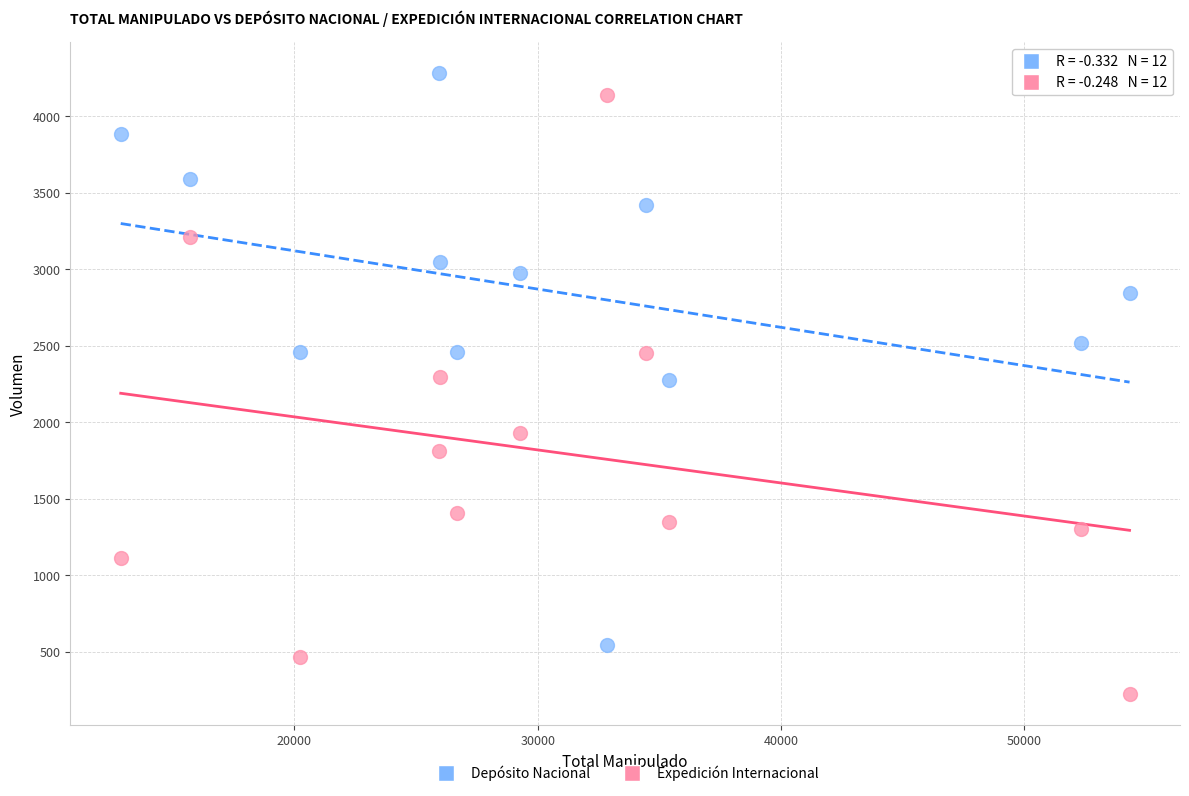

Across all data points, what is the range of Y values (max minus min)?

4055